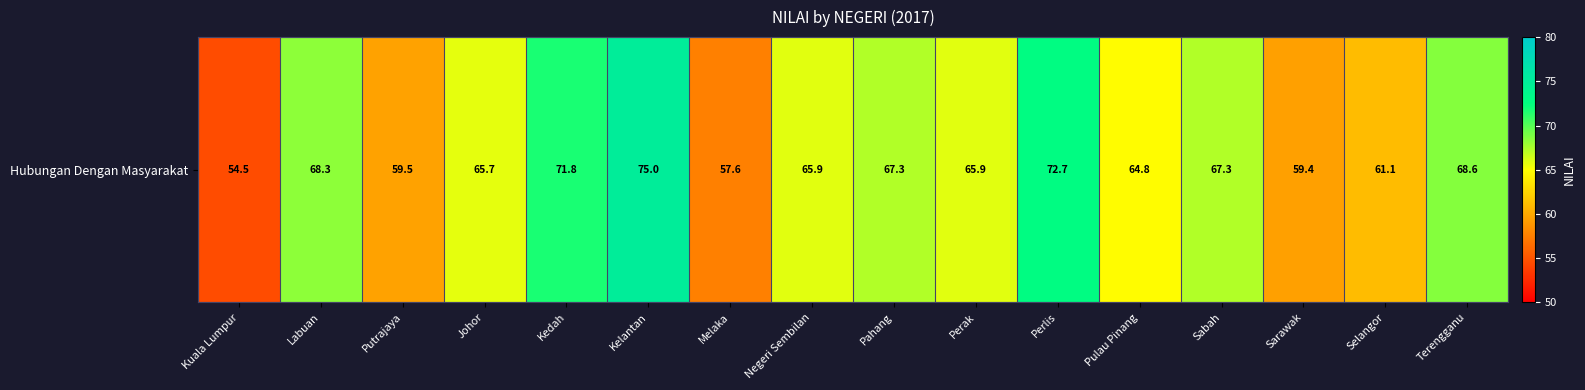

What is the maximum value shown in the chart?

75.0